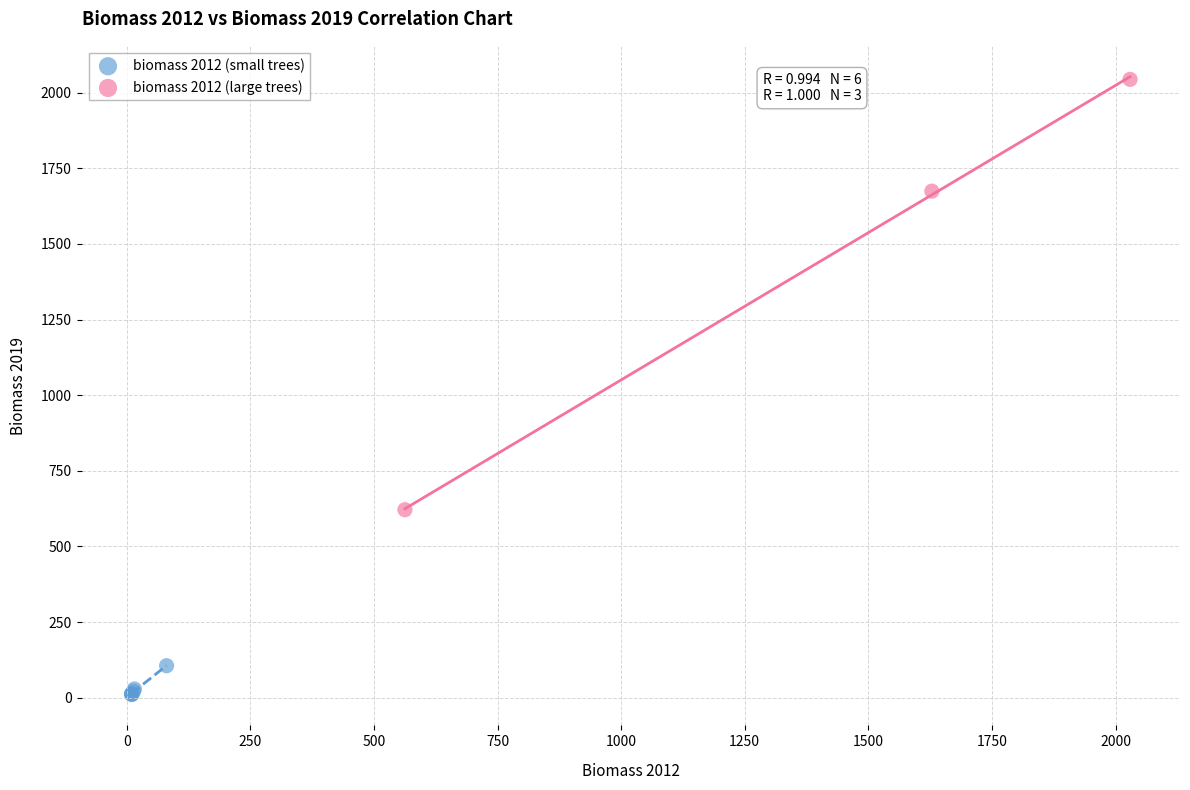

Which series reaches the maximum Y coordinate?

biomass 2012 (large trees)